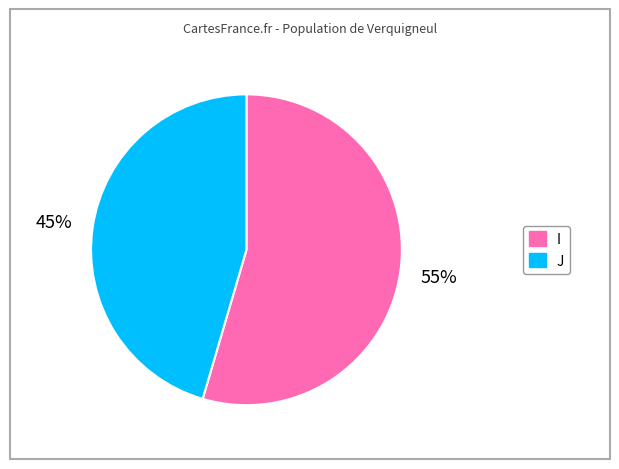

True or false: J accounts for 45% of the total.

True